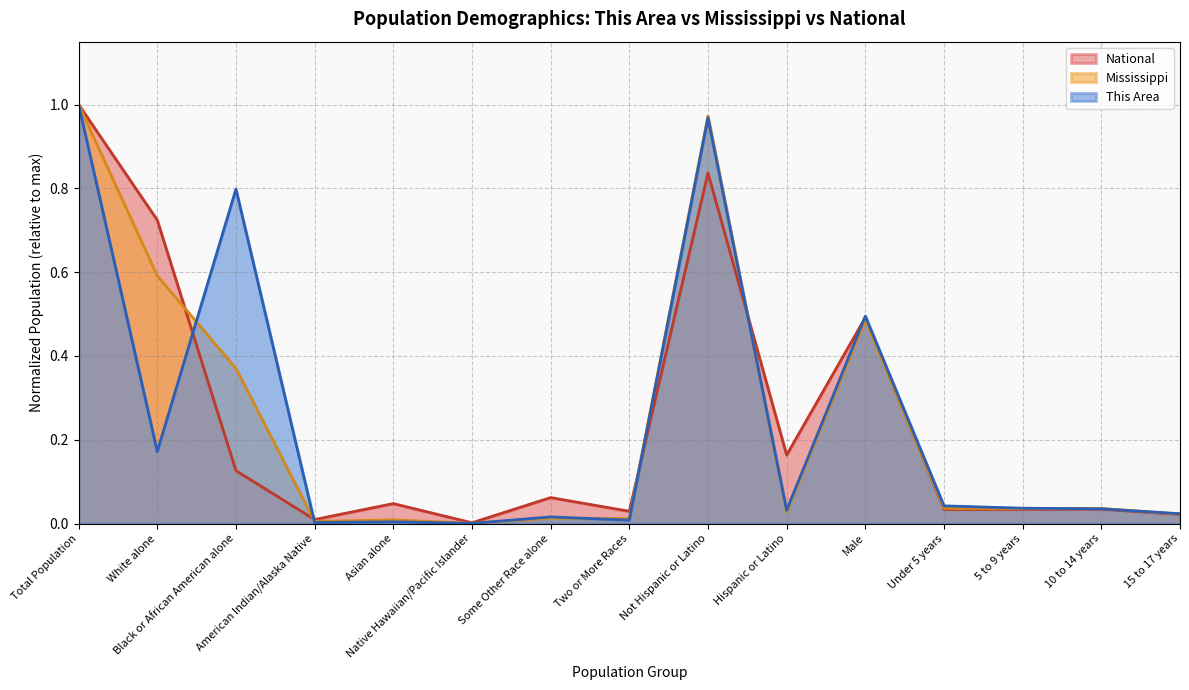

True or false: National has a value of 0.5 at Male.

True